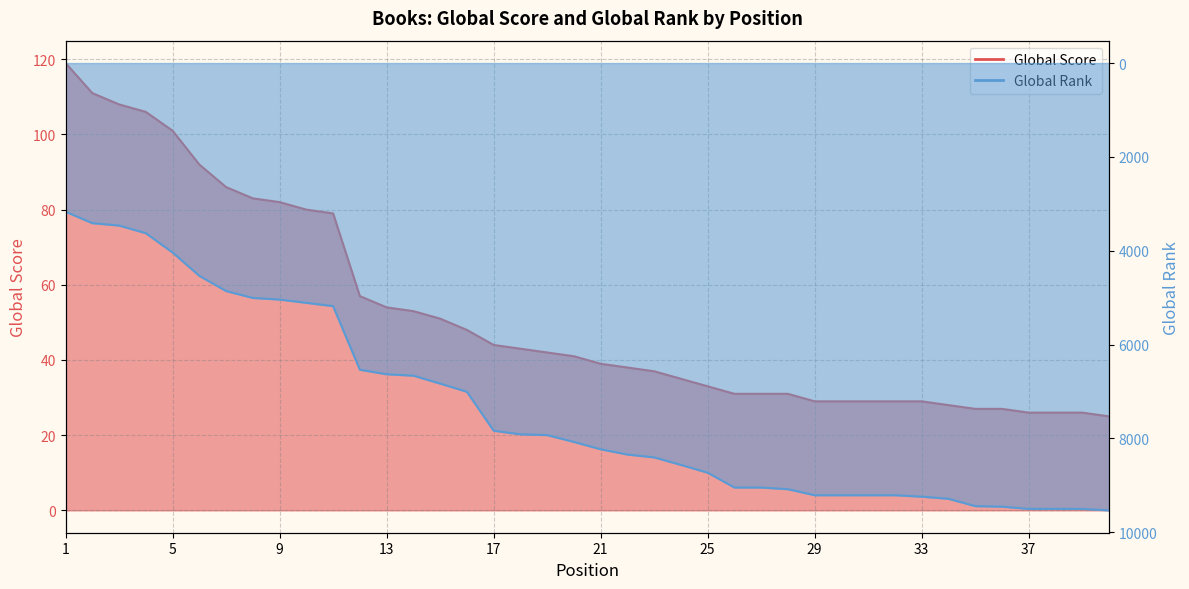

True or false: Global Rank (scaled) has a value of 6831 at 15.

True